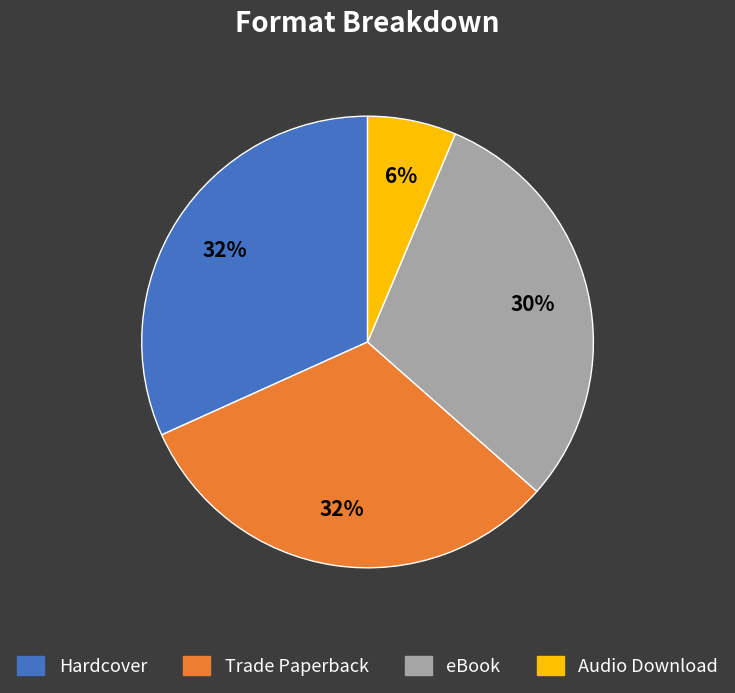

To the nearest percent, what is the average slice percentage?

25%